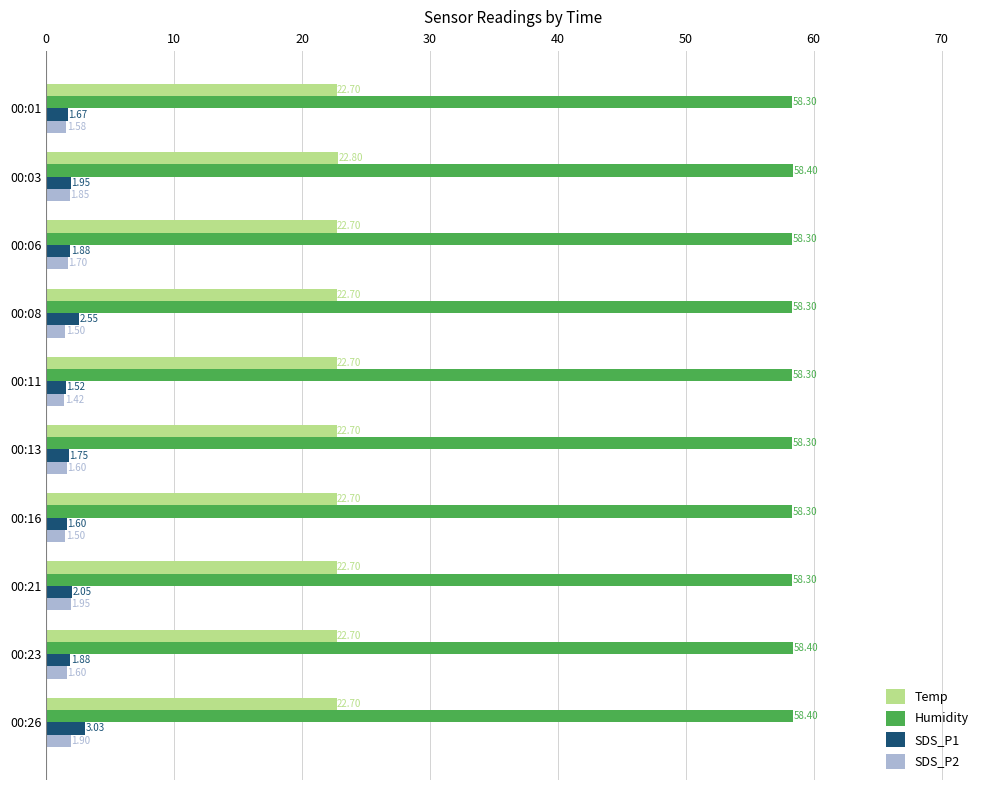

What is the difference between the maximum and second lowest values in the Temp series?

0.1